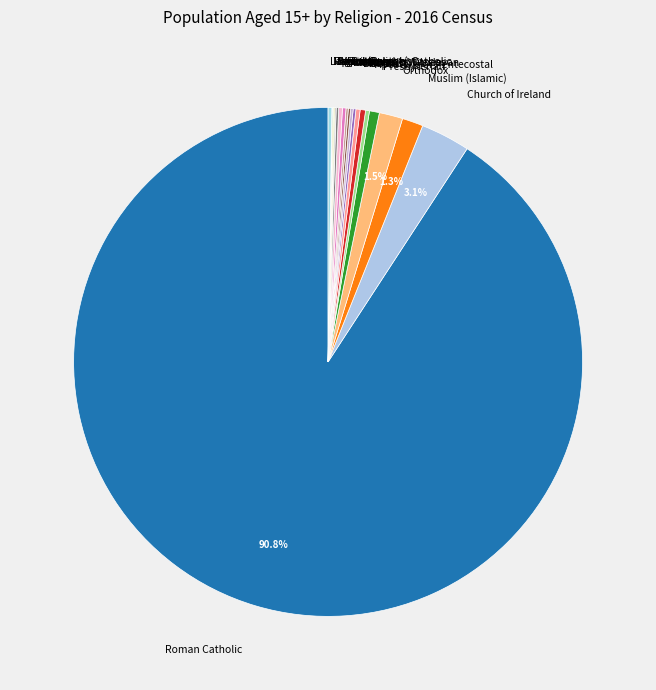

To the nearest percent, what percentage of the pie is Muslim (Islamic)?

1%